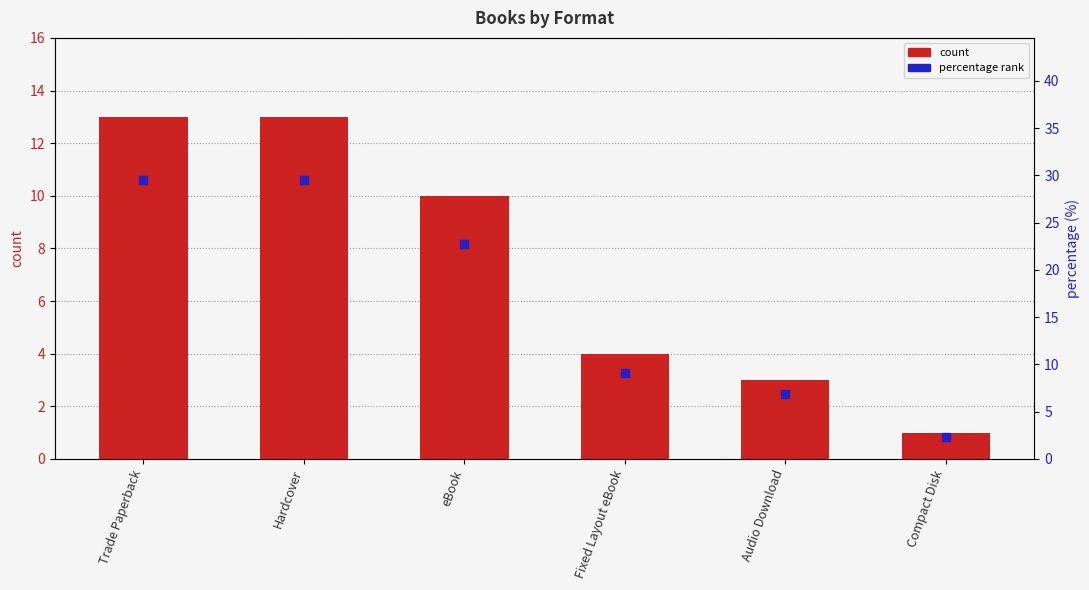

What is the total value across all series at Hardcover?

42.5